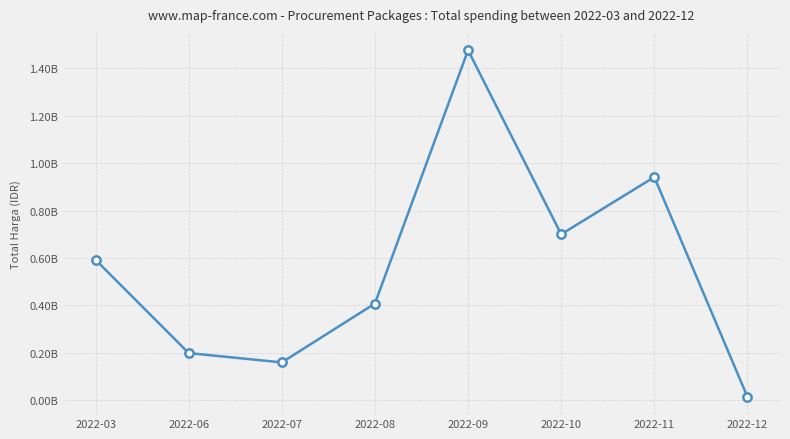

List the labels in order of value, smallest first.

2022-12, 2022-07, 2022-06, 2022-08, 2022-03, 2022-10, 2022-11, 2022-09